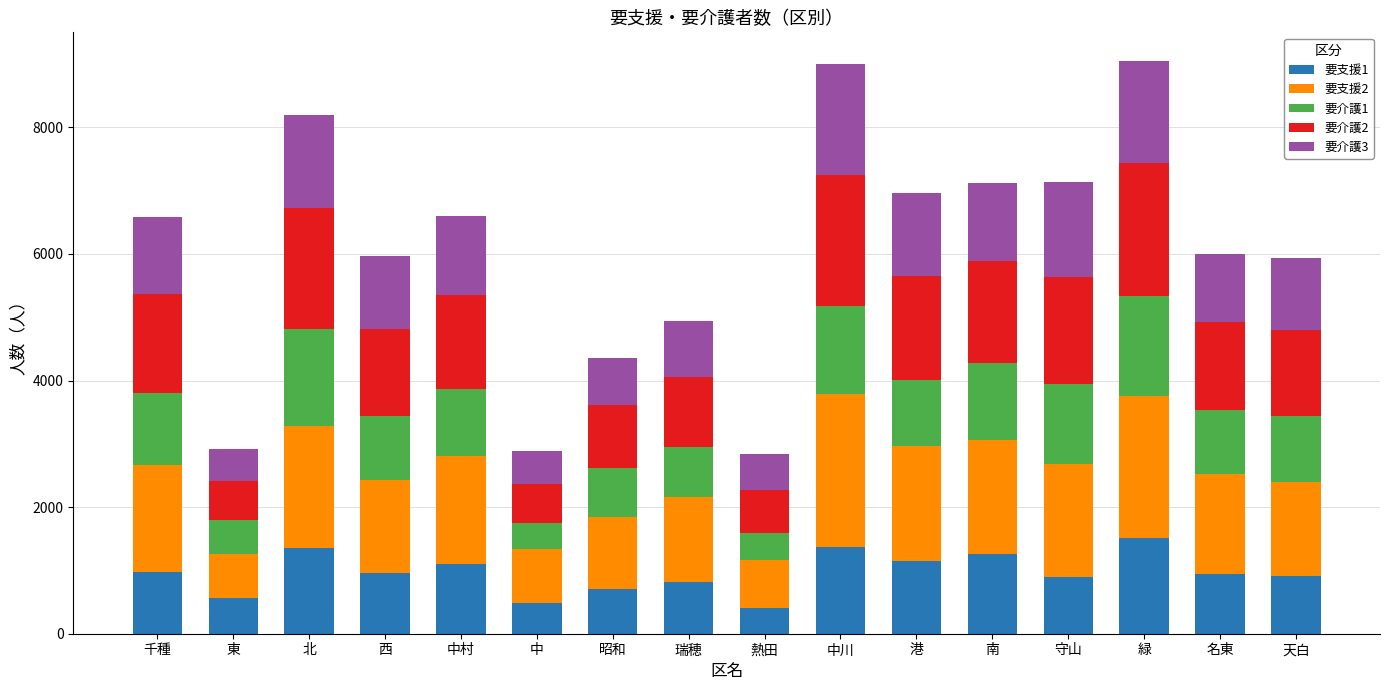

What is the sum of all 要支援1 values?

15465